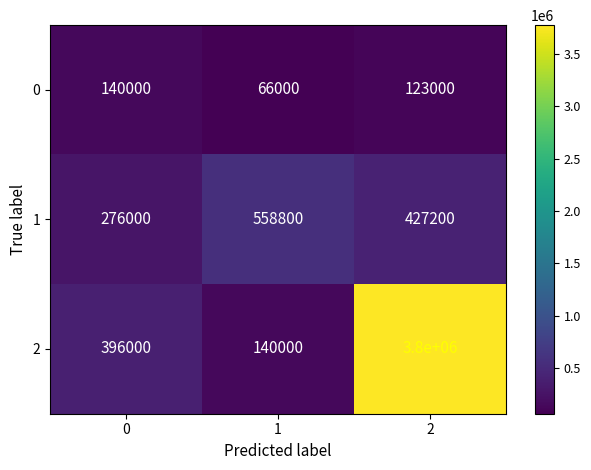

Read the 0 value at 1, to the nearest 100.

66000